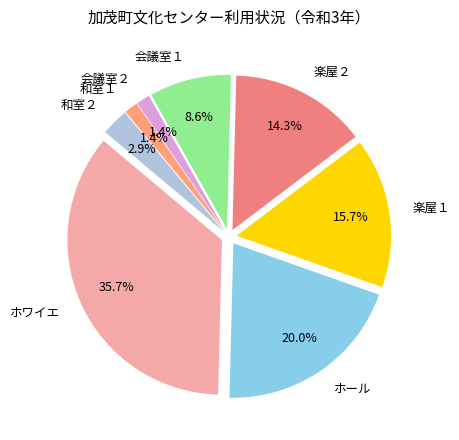

Is ホール the majority of the pie?

No